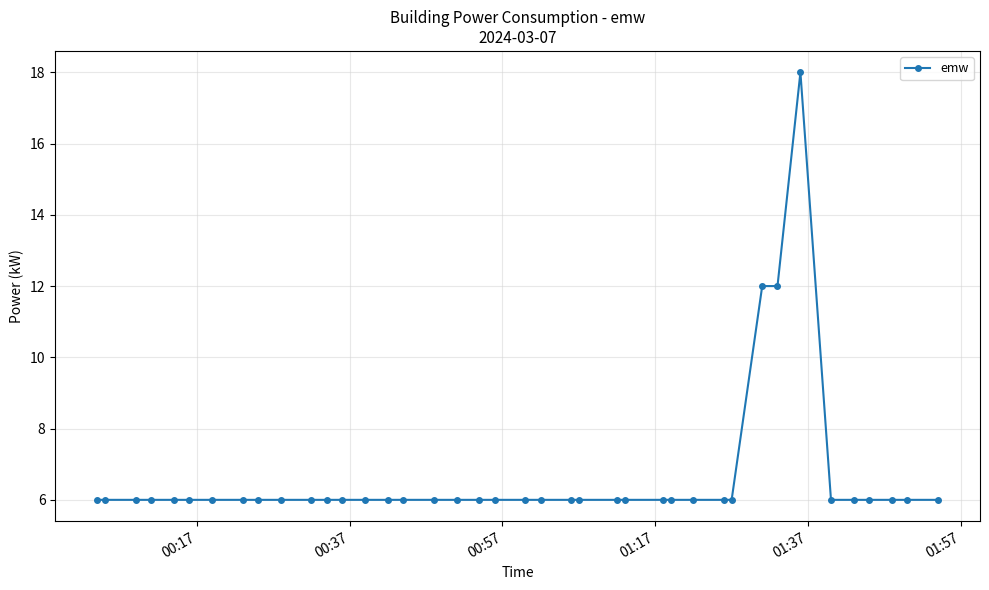

What is the difference between the second highest and minimum values?

6